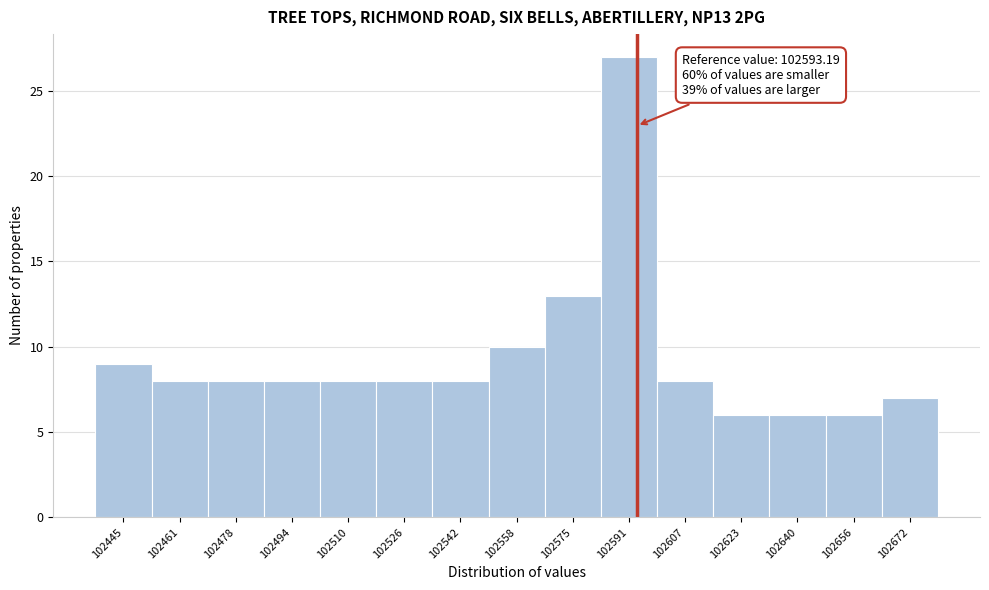

Over which range of the x-axis is the bar tallest?

102582.8 to 102599.0